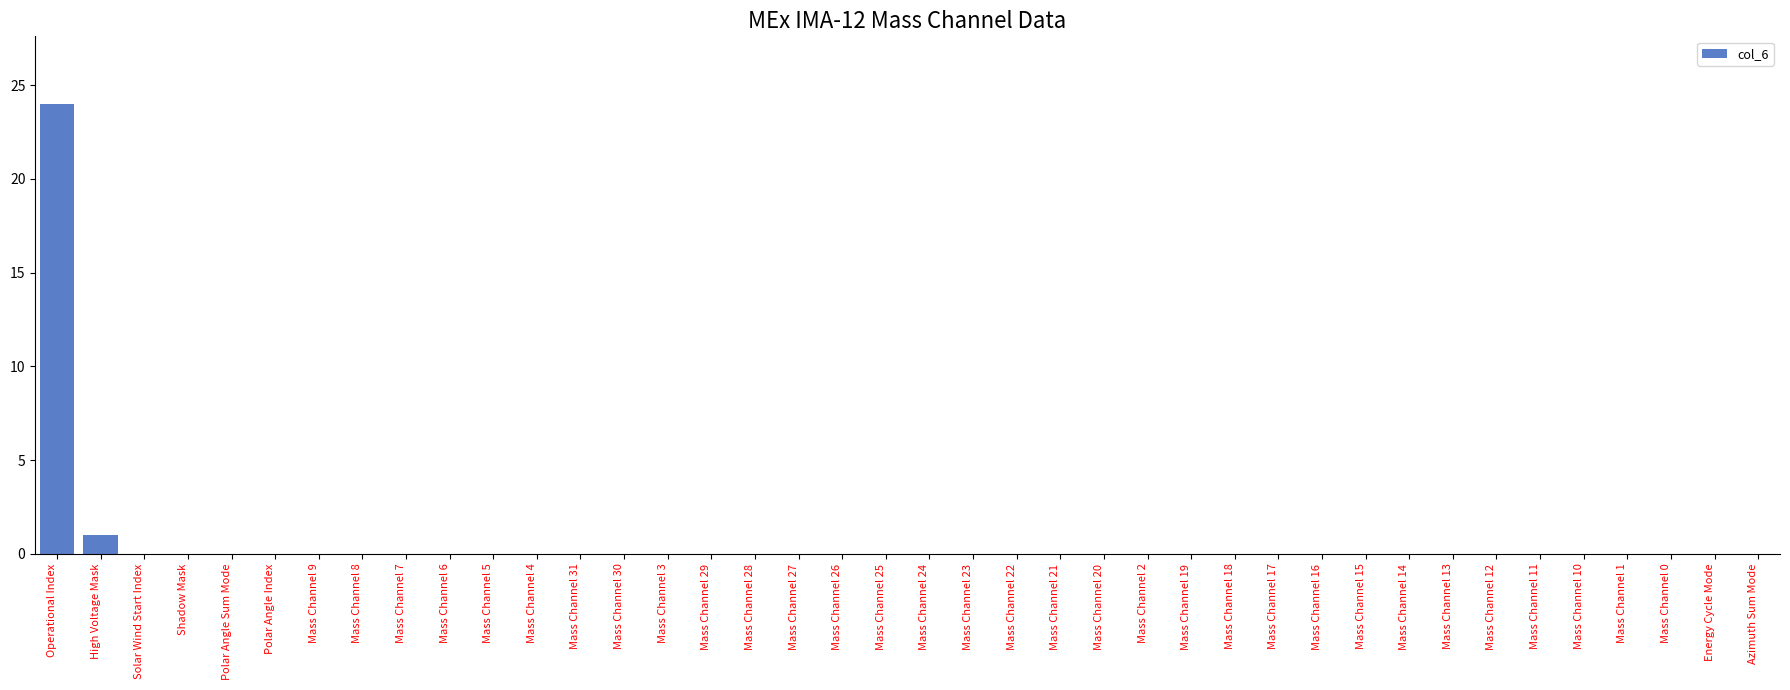

What is the average value?

1